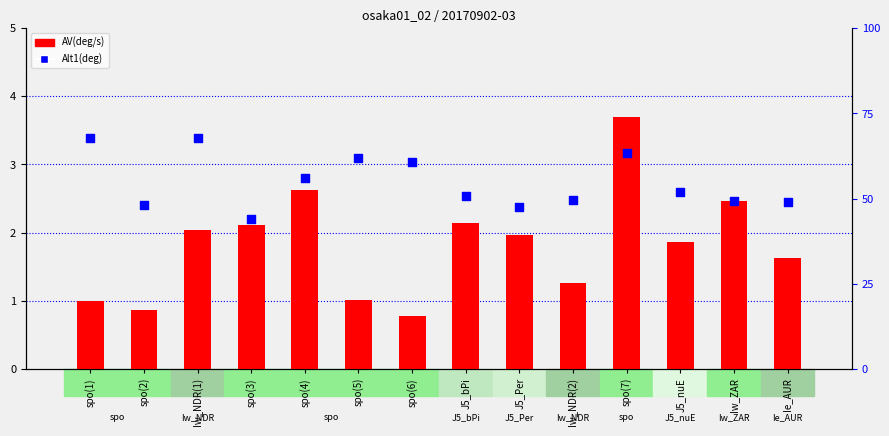

Which series has the largest total across all categories?

Alt1(deg)